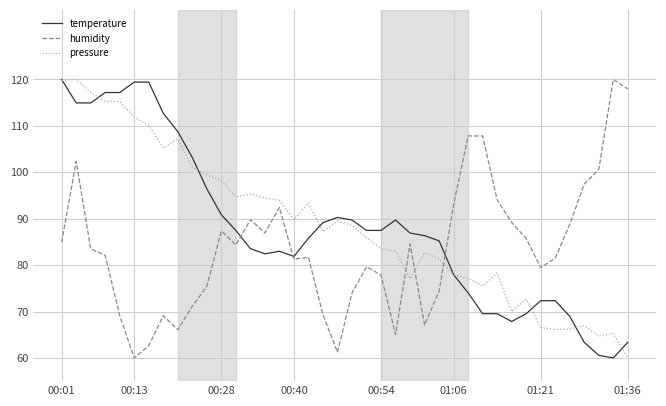

At how many categories does at least one series exceed 112?

10